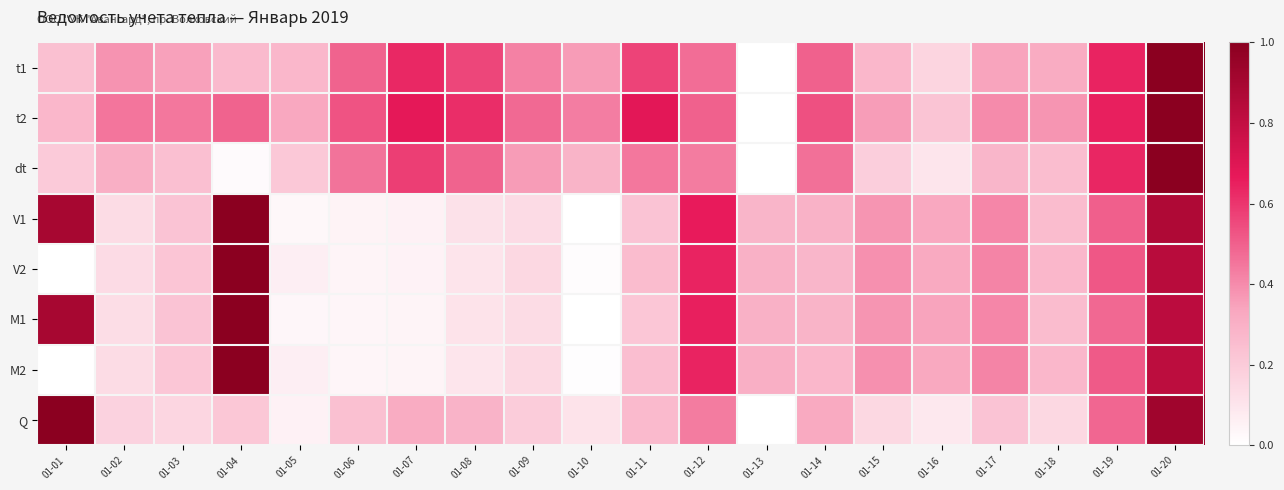

Reading right to left, what are all the values shown in this chart?

t1: 01-20=1.0	01-19=0.6	01-18=0.3	01-17=0.3	01-16=0.2	01-15=0.3	01-14=0.5	01-13=0.0	01-12=0.5	01-11=0.6	01-10=0.4	01-09=0.4	01-08=0.6	01-07=0.6	01-06=0.5	01-05=0.3	01-04=0.3	01-03=0.3	01-02=0.4	01-01=0.2
t2: 01-20=1.0	01-19=0.7	01-18=0.4	01-17=0.4	01-16=0.2	01-15=0.4	01-14=0.5	01-13=0.0	01-12=0.5	01-11=0.7	01-10=0.4	01-09=0.5	01-08=0.6	01-07=0.7	01-06=0.5	01-05=0.3	01-04=0.5	01-03=0.4	01-02=0.4	01-01=0.3
dt: 01-20=1.0	01-19=0.6	01-18=0.3	01-17=0.3	01-16=0.1	01-15=0.2	01-14=0.5	01-13=0.0	01-12=0.4	01-11=0.4	01-10=0.3	01-09=0.4	01-08=0.5	01-07=0.6	01-06=0.5	01-05=0.2	01-04=0.0	01-03=0.2	01-02=0.3	01-01=0.2
V1: 01-20=0.9	01-19=0.5	01-18=0.3	01-17=0.4	01-16=0.3	01-15=0.4	01-14=0.3	01-13=0.3	01-12=0.7	01-11=0.2	01-10=0.0	01-09=0.1	01-08=0.1	01-07=0.1	01-06=0.0	01-05=0.0	01-04=1.0	01-03=0.2	01-02=0.1	01-01=0.9
V2: 01-20=0.8	01-19=0.5	01-18=0.3	01-17=0.4	01-16=0.3	01-15=0.4	01-14=0.3	01-13=0.3	01-12=0.6	01-11=0.3	01-10=0.0	01-09=0.1	01-08=0.1	01-07=0.0	01-06=0.0	01-05=0.1	01-04=1.0	01-03=0.2	01-02=0.1	01-01=0.0
M1: 01-20=0.8	01-19=0.5	01-18=0.3	01-17=0.4	01-16=0.3	01-15=0.4	01-14=0.3	01-13=0.3	01-12=0.7	01-11=0.2	01-10=0.0	01-09=0.1	01-08=0.1	01-07=0.0	01-06=0.0	01-05=0.0	01-04=1.0	01-03=0.2	01-02=0.1	01-01=0.9
M2: 01-20=0.8	01-19=0.5	01-18=0.3	01-17=0.4	01-16=0.3	01-15=0.4	01-14=0.3	01-13=0.3	01-12=0.6	01-11=0.2	01-10=0.0	01-09=0.1	01-08=0.1	01-07=0.0	01-06=0.0	01-05=0.1	01-04=1.0	01-03=0.2	01-02=0.1	01-01=0.0
Q: 01-20=0.9	01-19=0.5	01-18=0.2	01-17=0.2	01-16=0.1	01-15=0.2	01-14=0.3	01-13=0.0	01-12=0.4	01-11=0.3	01-10=0.1	01-09=0.2	01-08=0.3	01-07=0.3	01-06=0.2	01-05=0.1	01-04=0.2	01-03=0.2	01-02=0.2	01-01=1.0